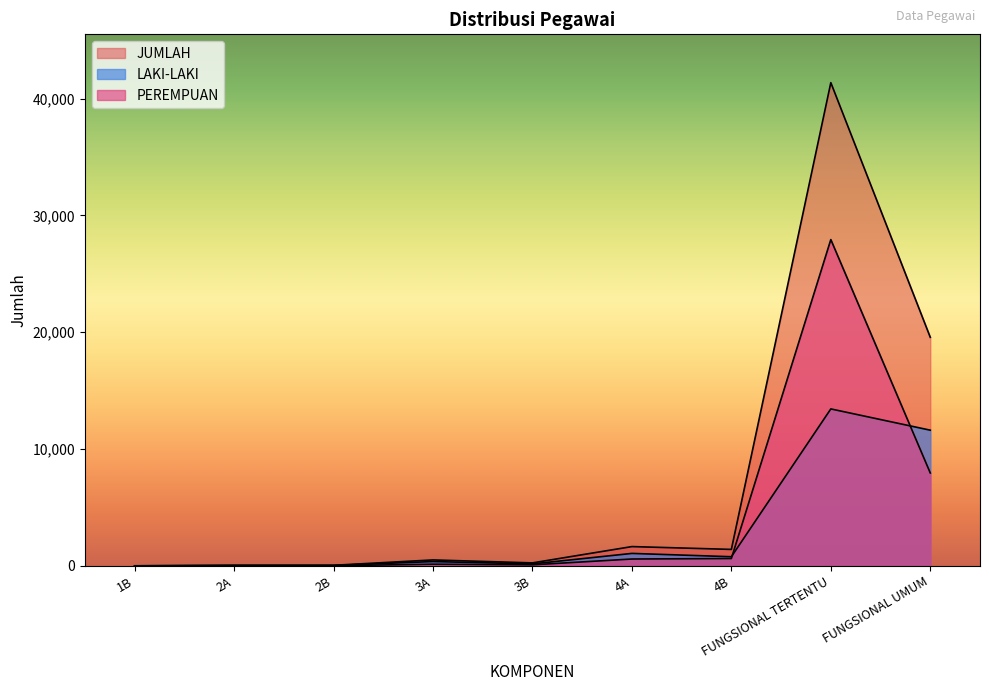

What position from the left is 2B?

3